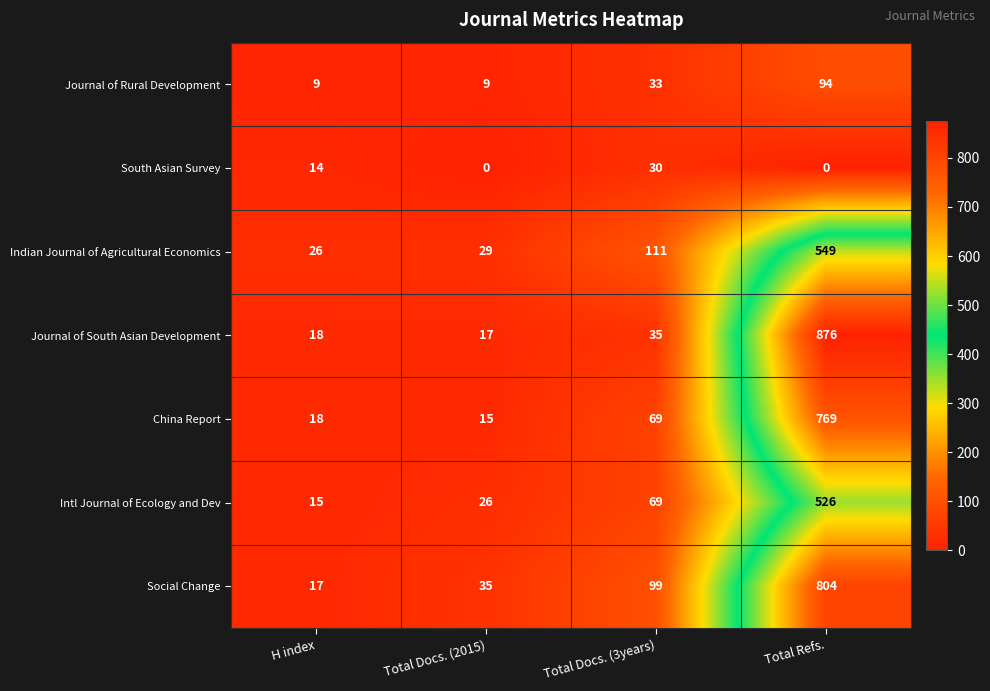

Is it true that South Asian Survey equals 0 at Total Refs.?

True